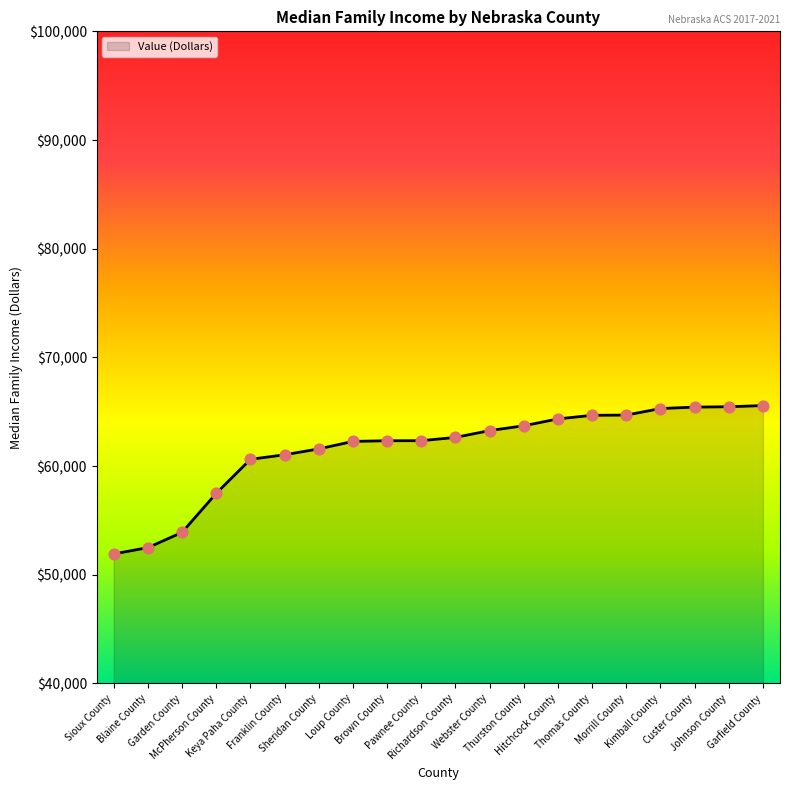

Which has a higher value, Sheridan County or Thurston County?

Thurston County